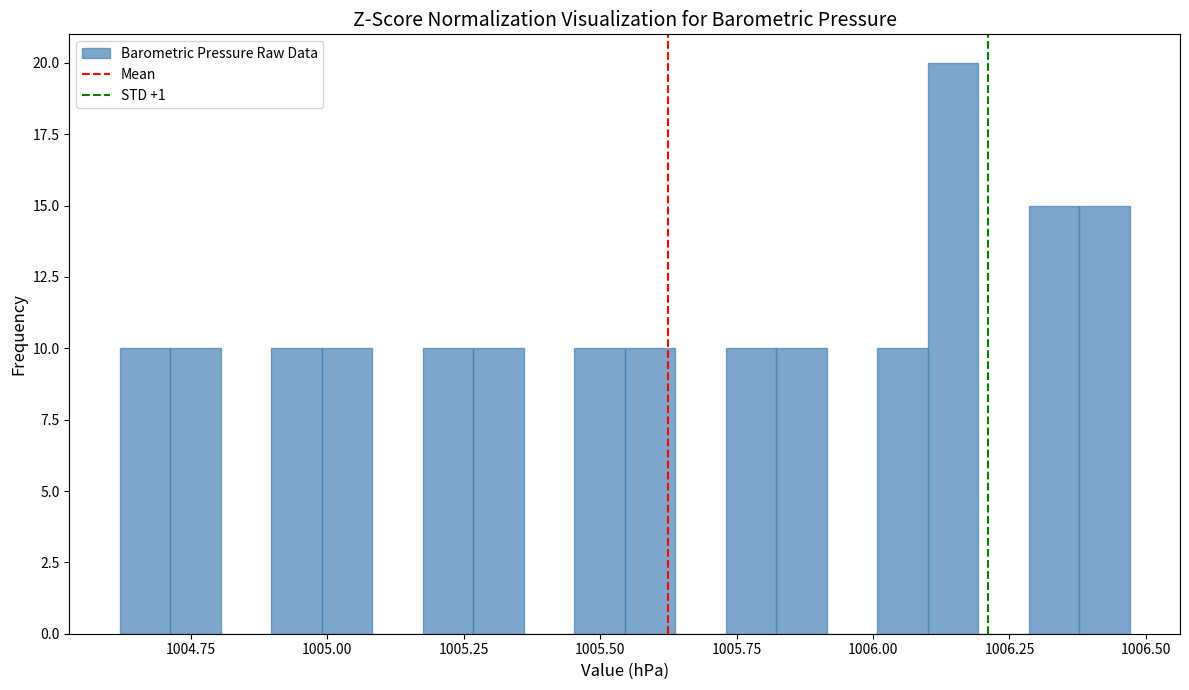

Read against the x-axis, roughly where is the centre of the tallest bar?

1006.15